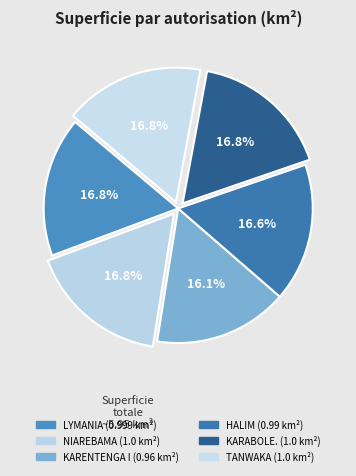

Which slice is the largest?

NIAREBAMA